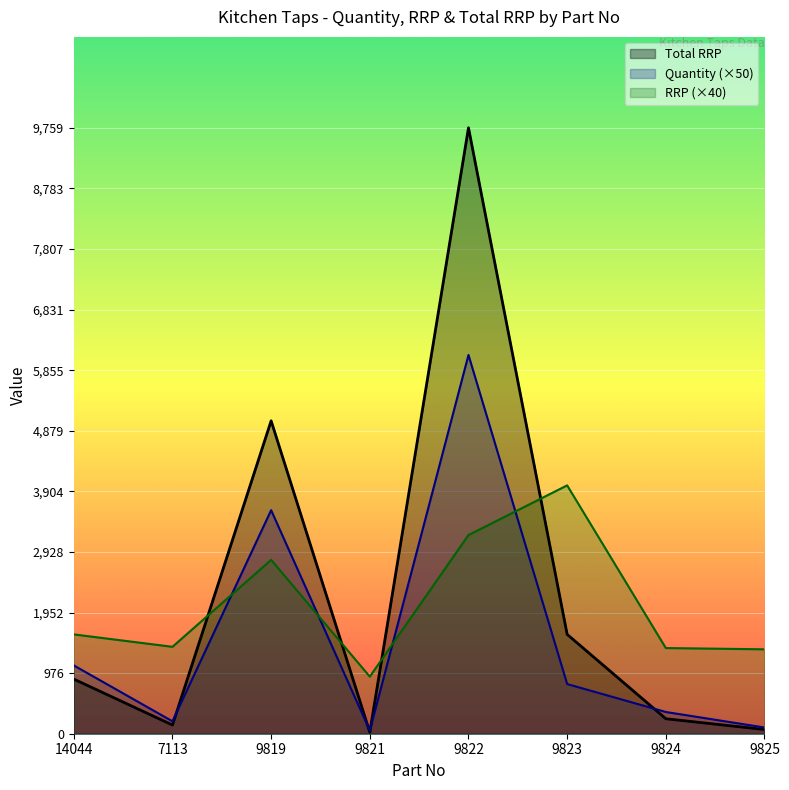

What is the total value across all series at 9823?

6399.4